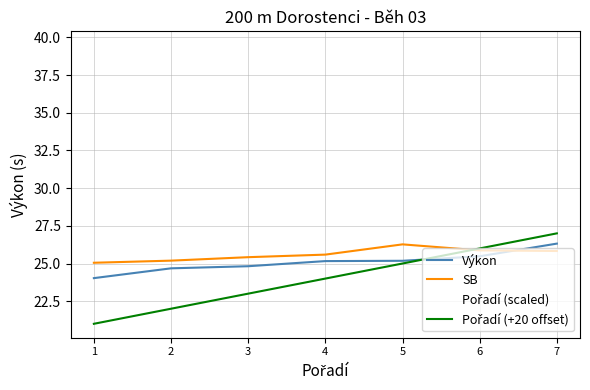

True or false: SB has a value of 25.9 at 6.

True